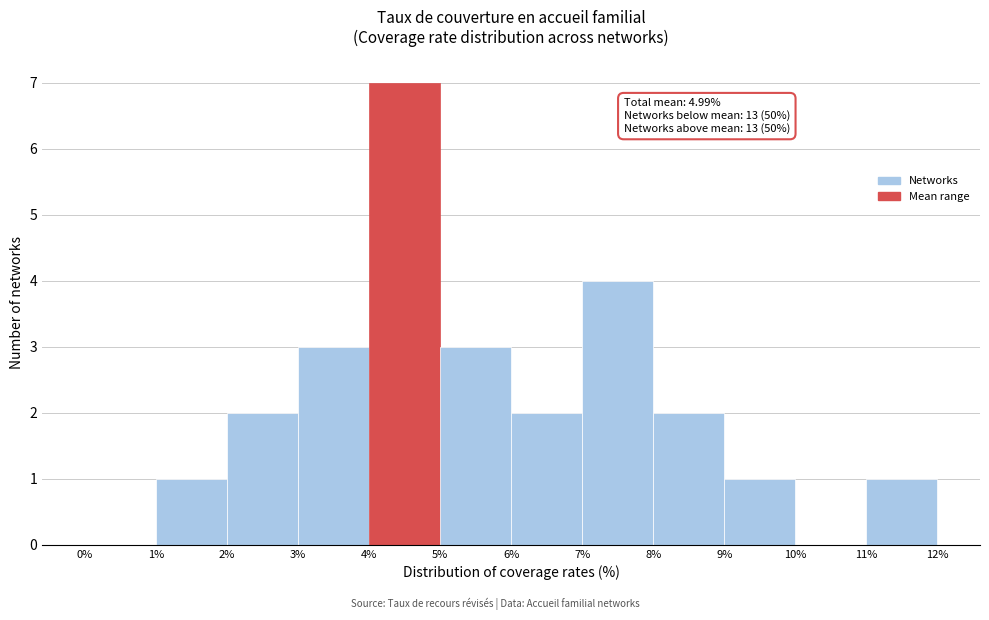

Over which range of the x-axis is the bar tallest?

4% to 5%